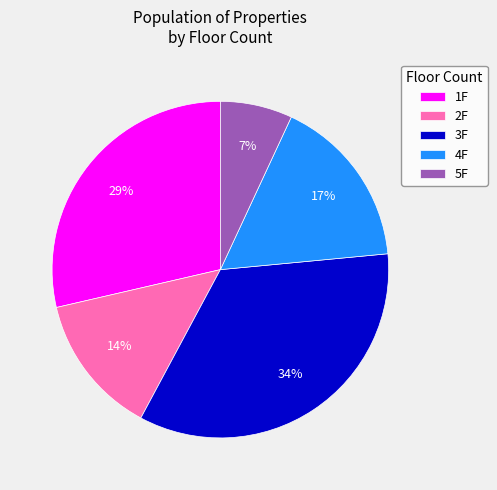

Combined, do 2F and 1F account for over 50%?

No